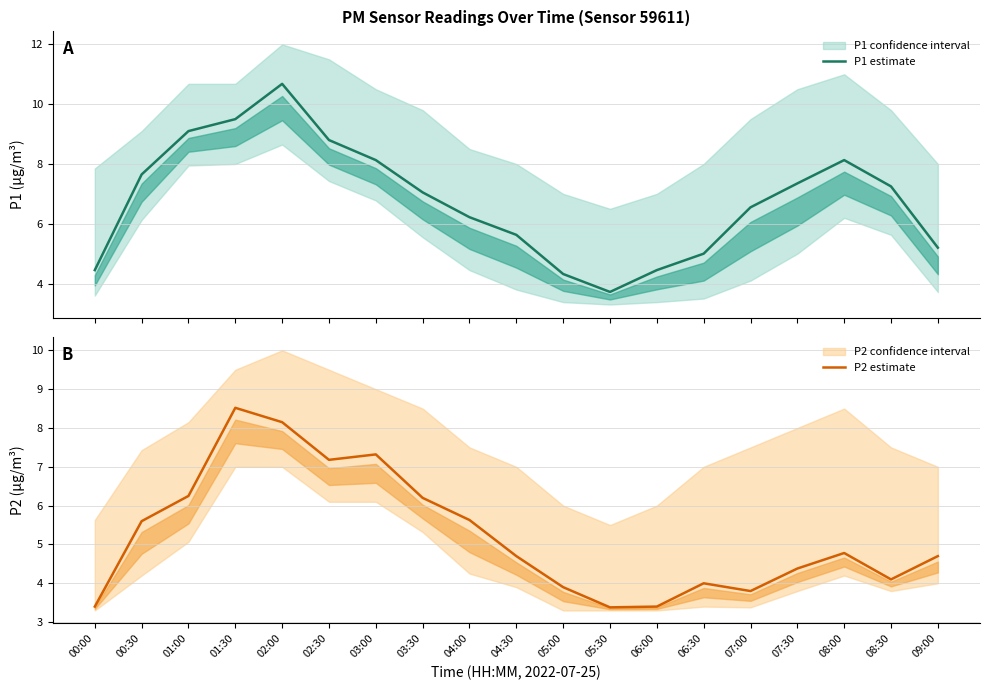

What is the difference between the maximum and minimum values in the P2 estimate series?

5.1